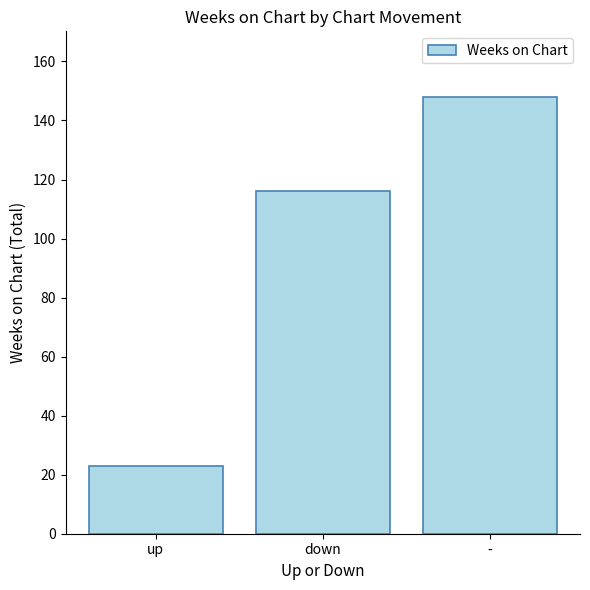

How many bars are there in total?

3